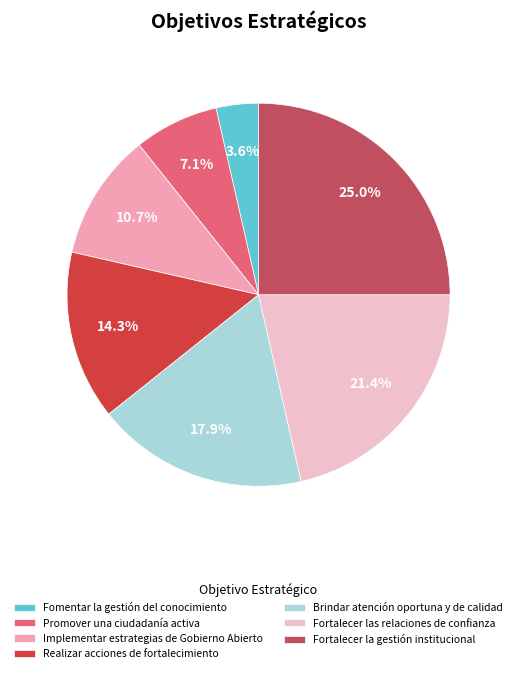

Count the number of slices in the pie.

7